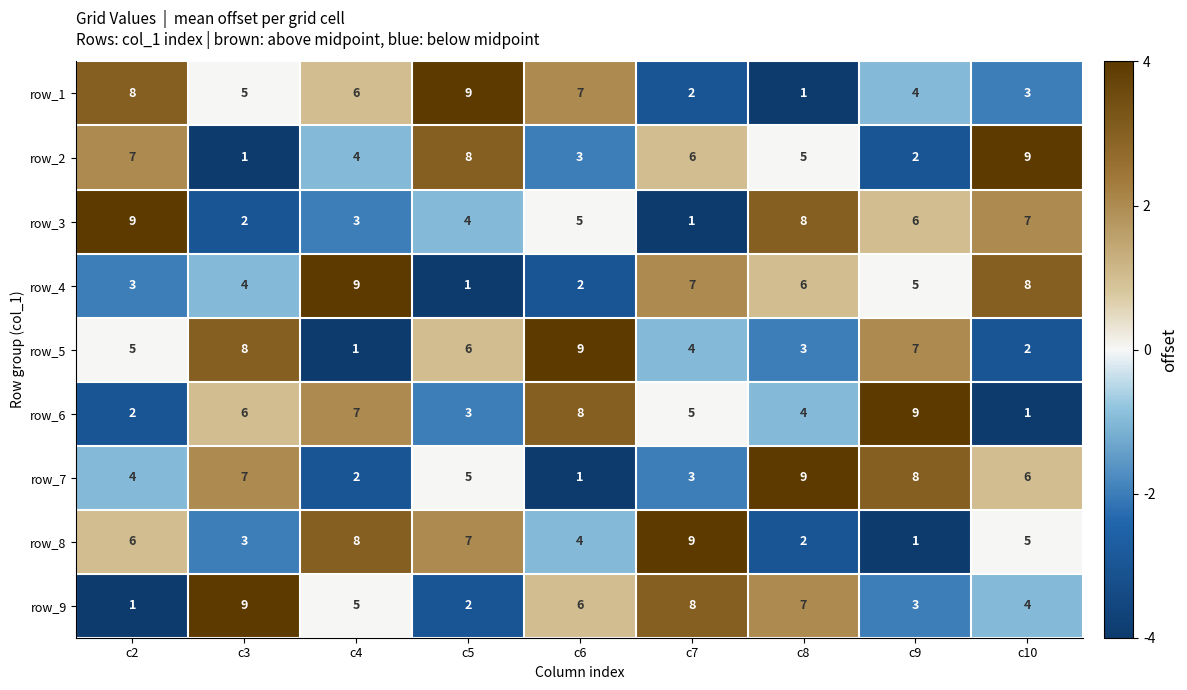

What is the approximate value of row_2 at c10?

9